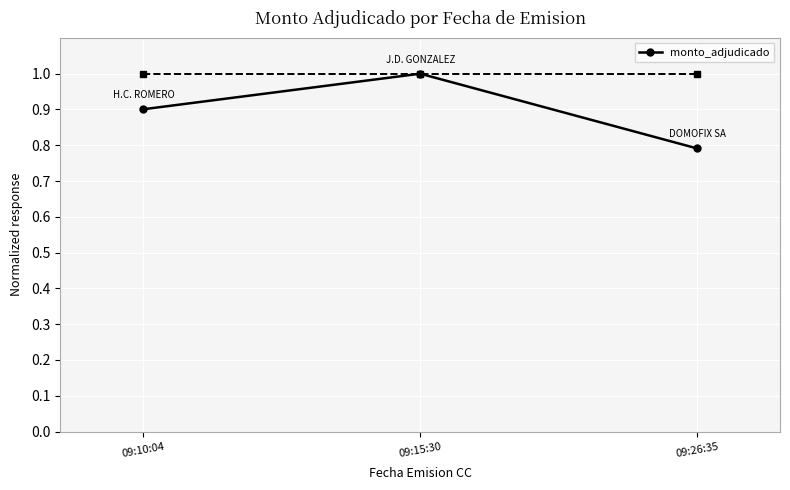

Rank the categories by value from lowest to highest.

09:26:35, 09:10:04, 09:15:30